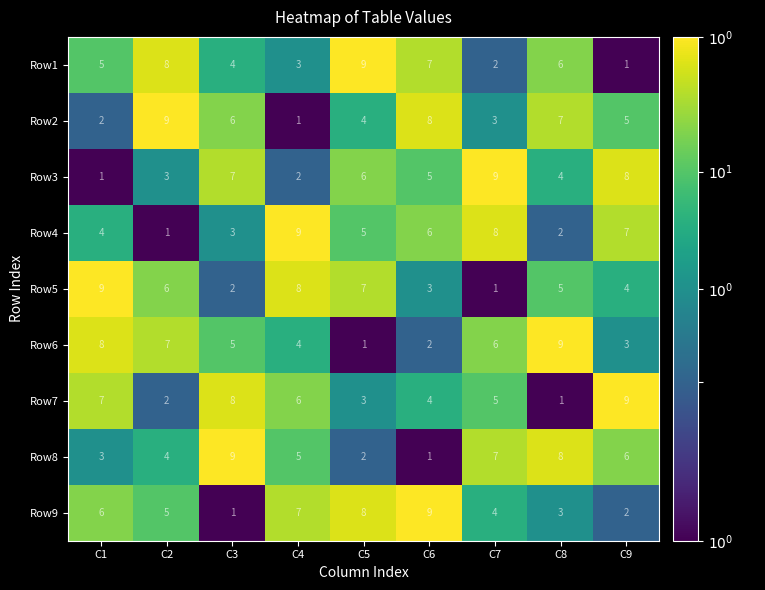

Rank the series at C5 from highest to lowest value.

Row1, Row9, Row5, Row3, Row4, Row2, Row7, Row8, Row6